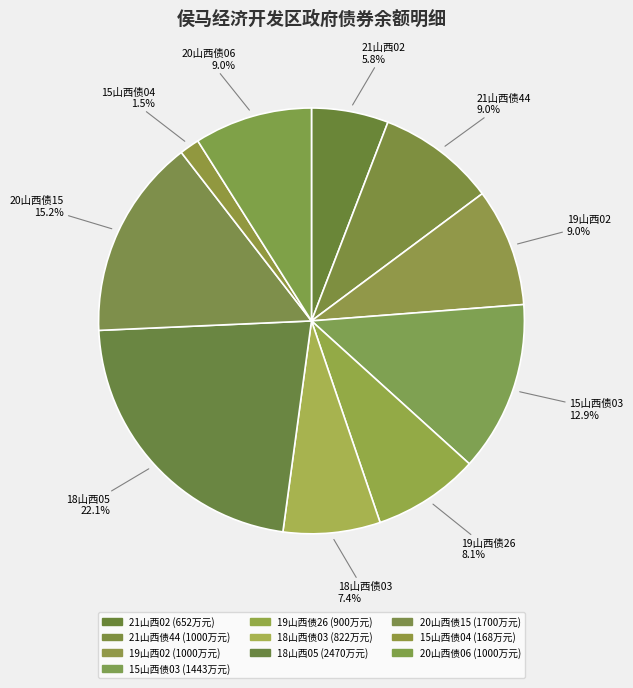

Is the sum of 18山西债03 and 15山西债03 greater than half?

No